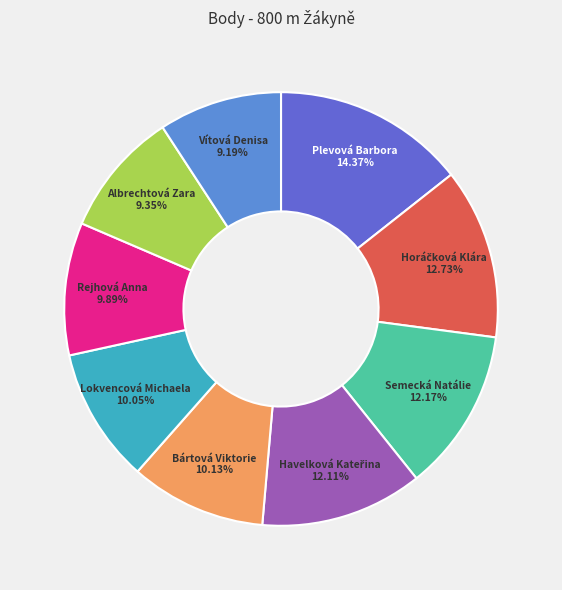

How many segments does this pie chart have?

9